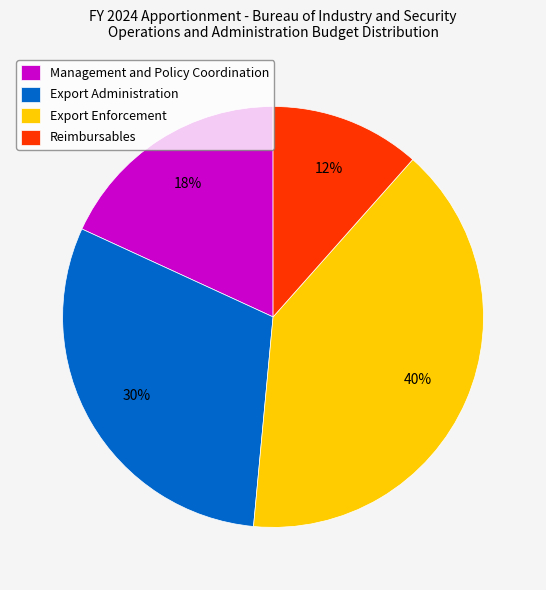

Is the sum of Export Administration and Export Enforcement greater than half?

Yes